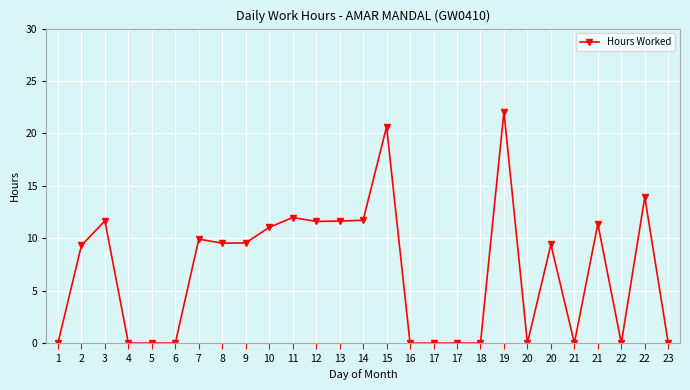

How many values are below 9?

12